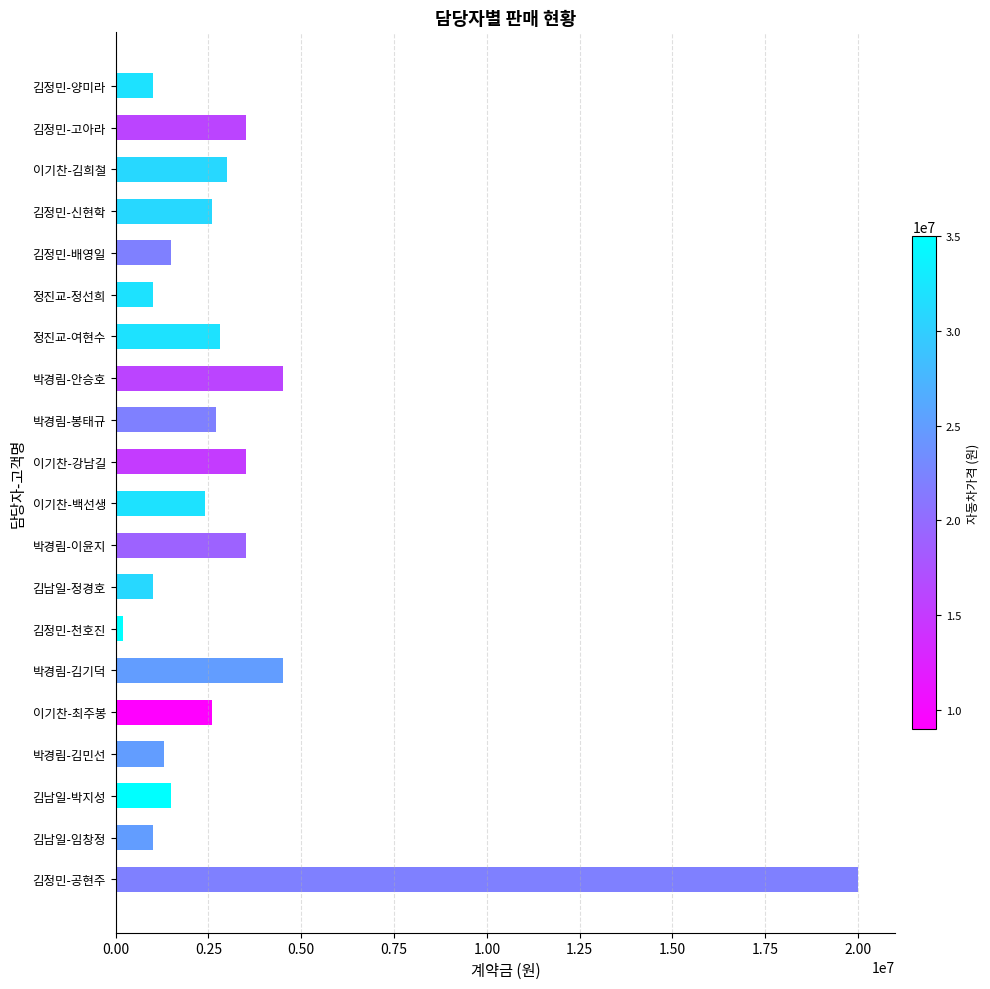

Reading top to bottom, extract all data points from this chart.

김정민-양미라=1000000	김정민-고아라=3500000	이기찬-김희철=3000000	김정민-신현학=2600000	김정민-배영일=1500000	정진교-정선희=1000000	정진교-여현수=2800000	박경림-안승호=4500000	박경림-봉태규=2700000	이기찬-강남길=3500000	이기찬-백선생=2400000	박경림-이윤지=3500000	김남일-정경호=1000000	김정민-천호진=200000	박경림-김기덕=4500000	이기찬-최주봉=2600000	박경림-김민선=1300000	김남일-박지성=1500000	김남일-임창정=1000000	김정민-공현주=20000000